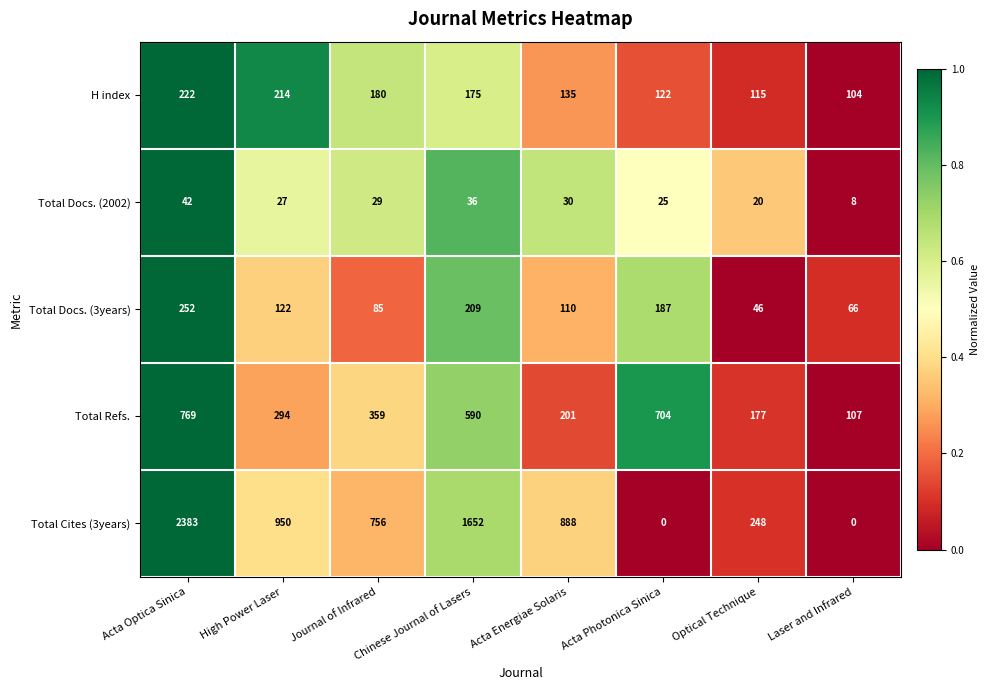

The Total Docs. (3years) series shows 80 at Acta Photonica Sinica. True or false?

False